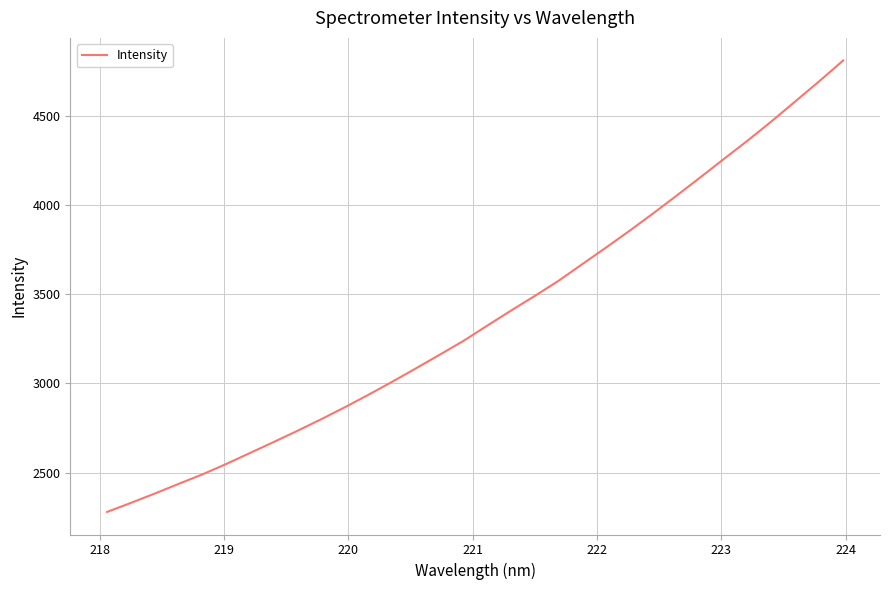

What is the greatest value displayed?

4810.4